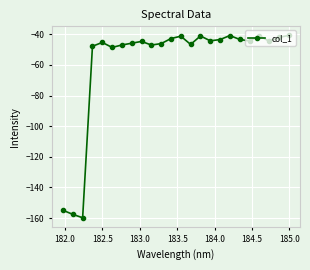

What is the maximum value shown in the chart?

-40.8